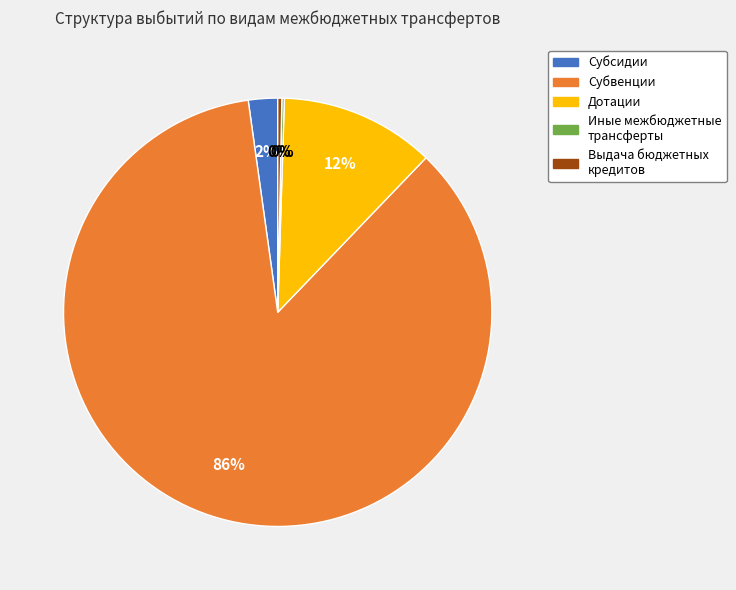

Is the sum of Субвенции and Дотации greater than half?

Yes